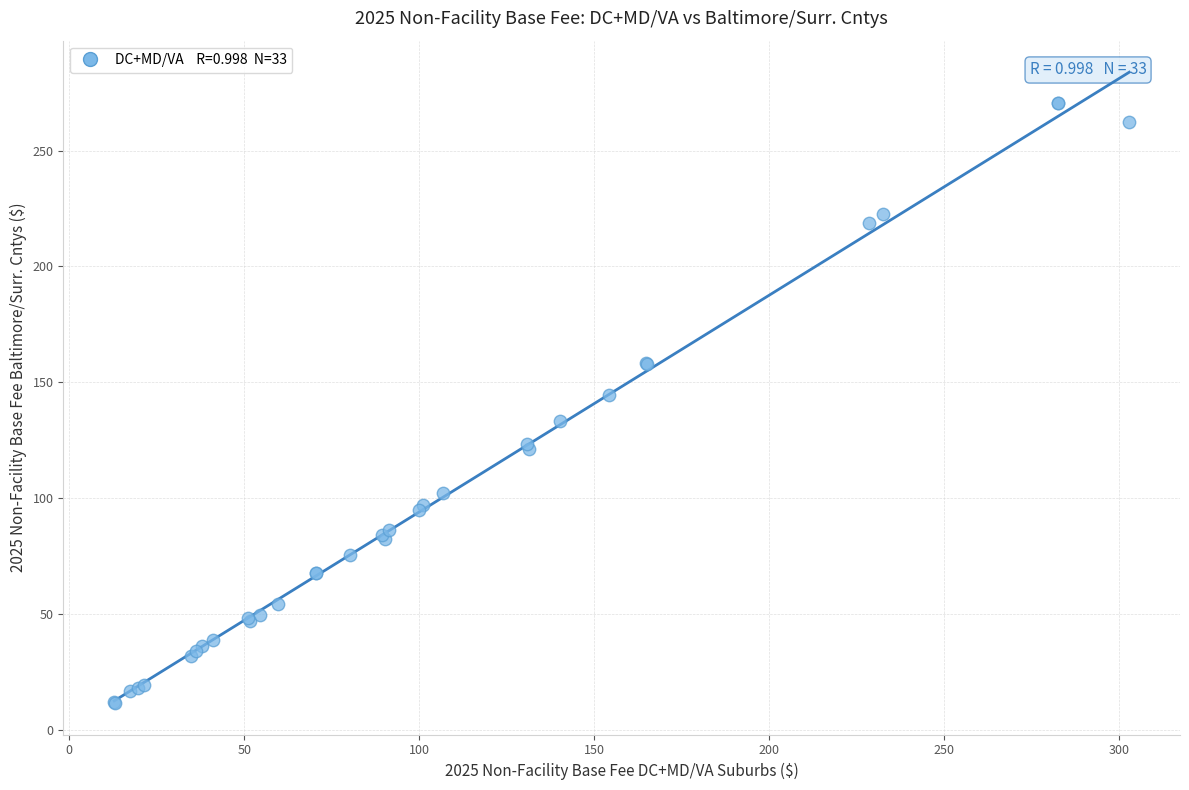

What Y value in the scatter plot is closest to 141?

144.5